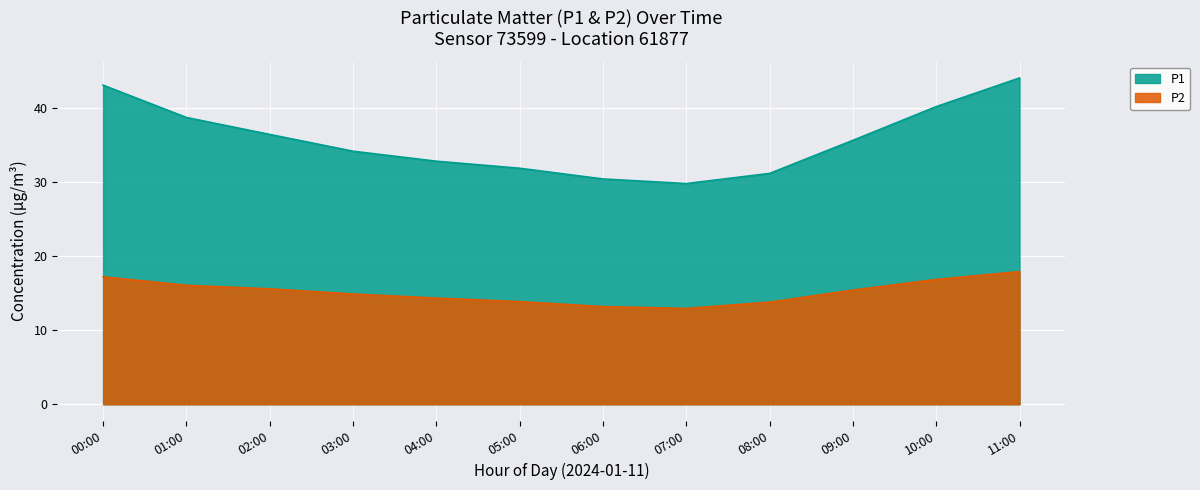

At 02:00, list the series in order from largest to smallest.

P1, P2